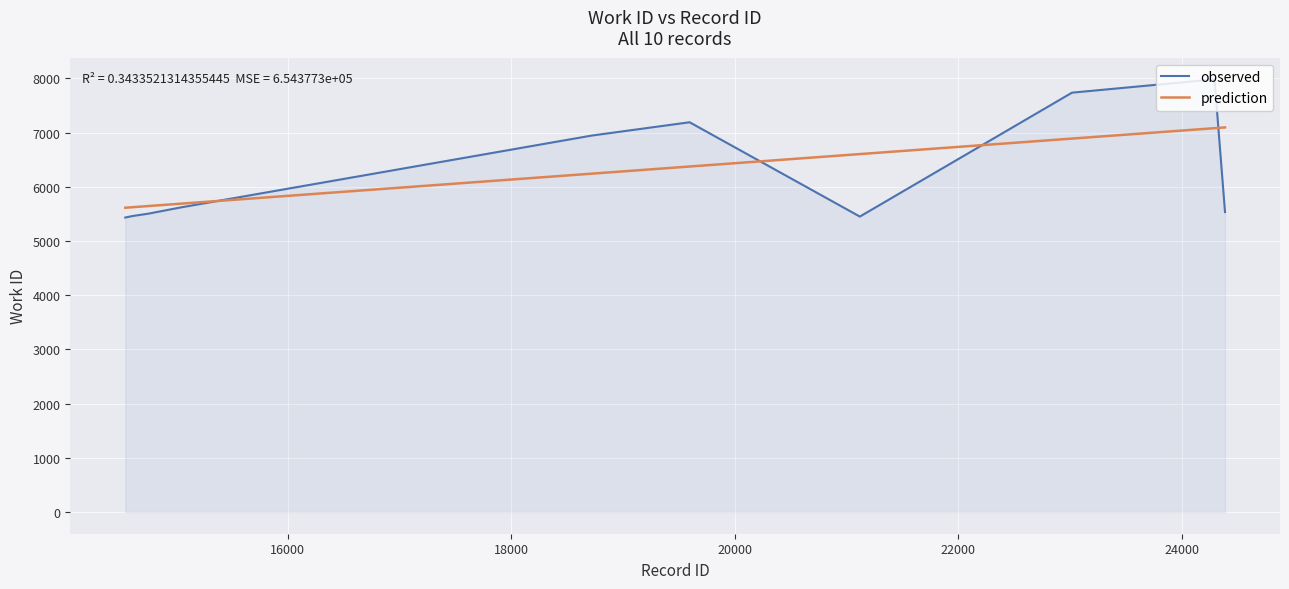

What is the minimum value shown in the chart?

5434.0